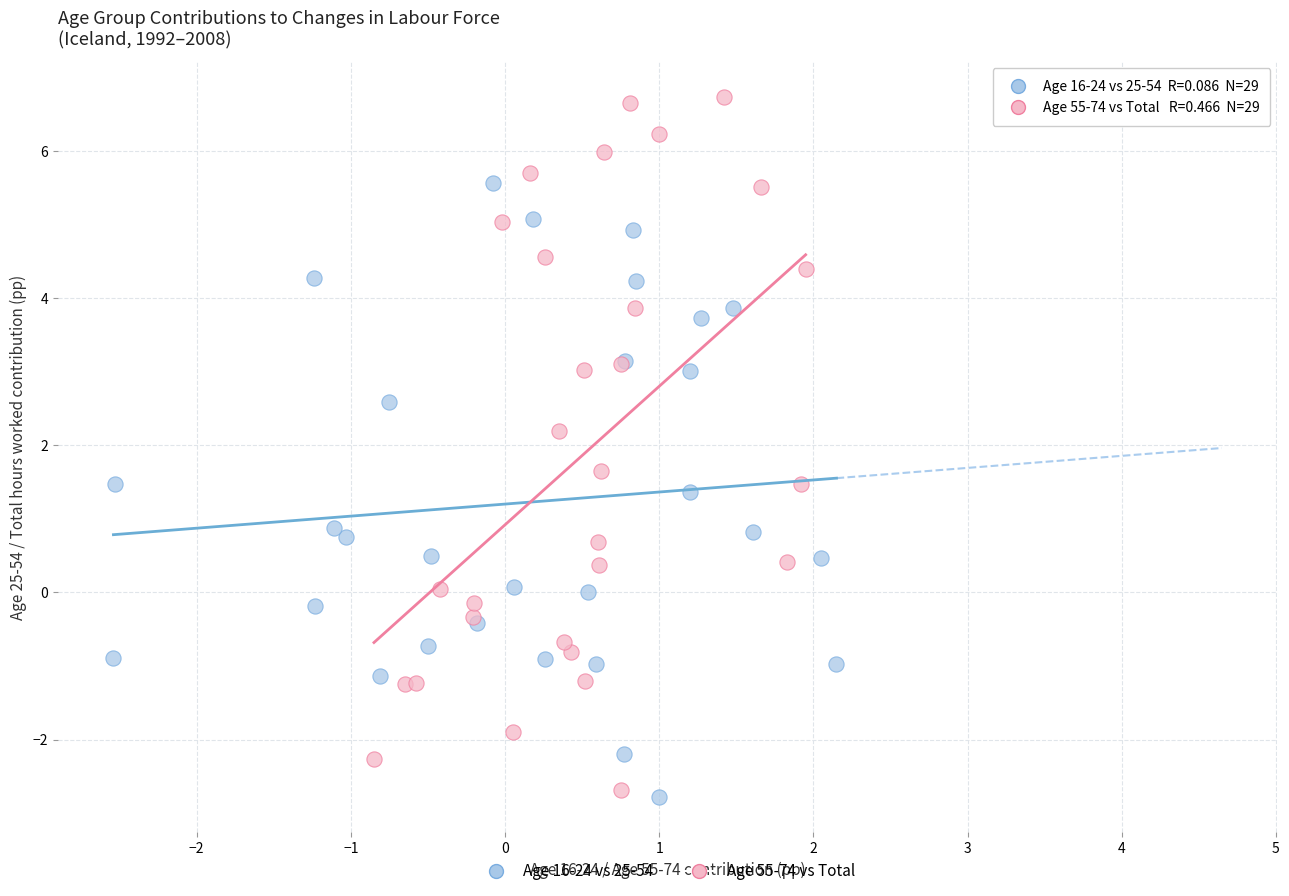

Which series has the largest Y range (max minus min)?

Age 55-74 vs Total